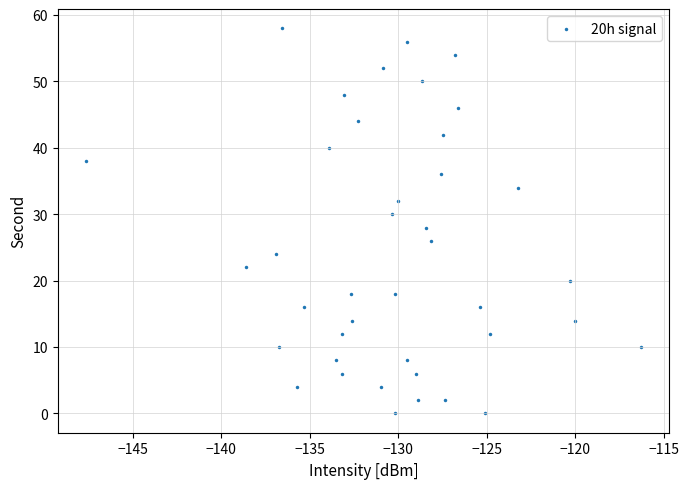

What is the range of Y values (max minus min)?

58